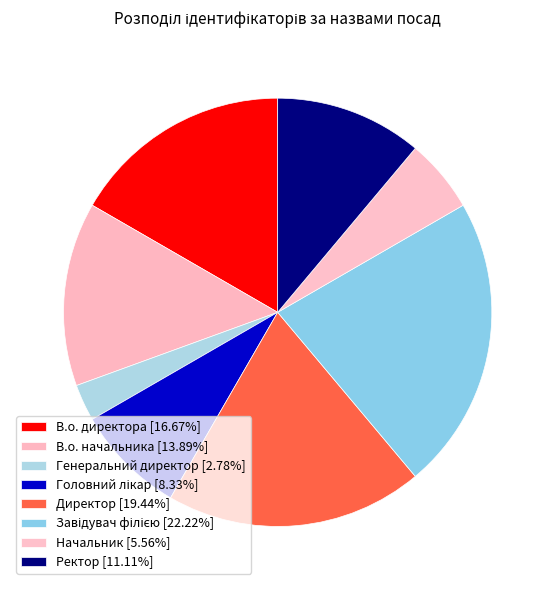

How many segments does this pie chart have?

8